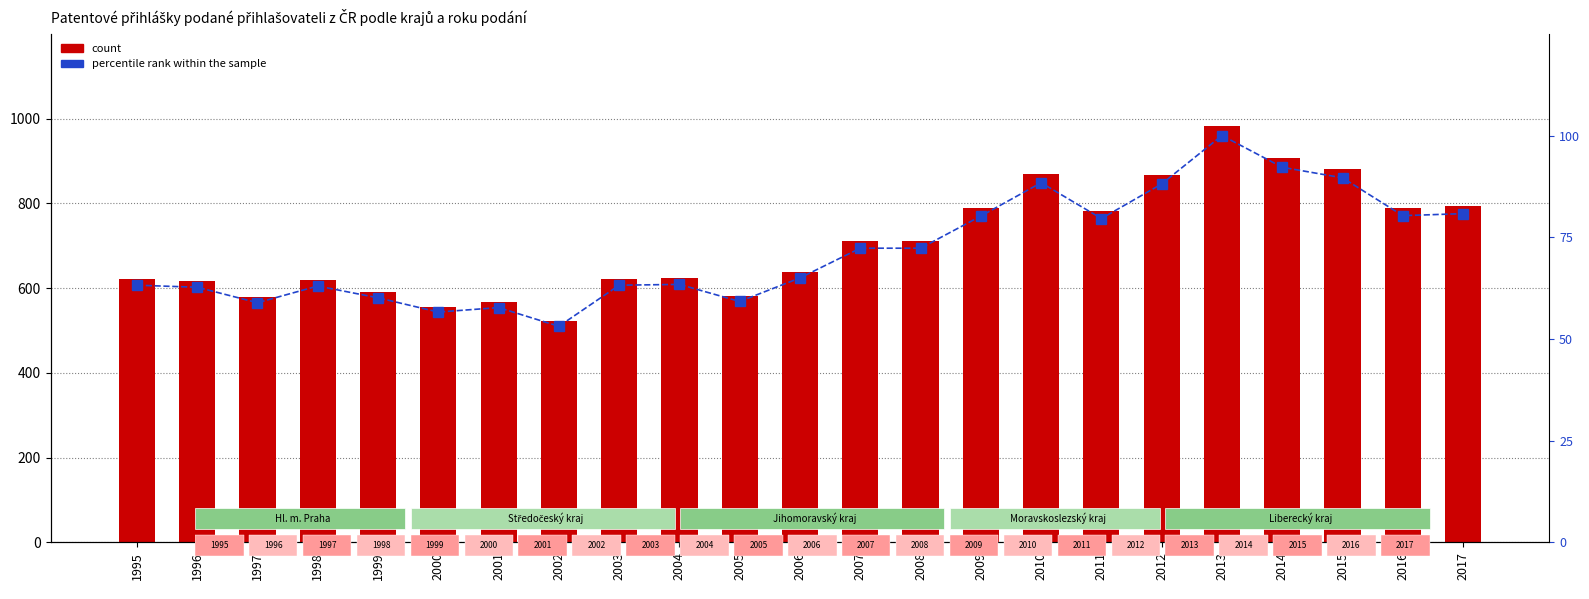

What is the lowest value of the Celkem series?

522.4